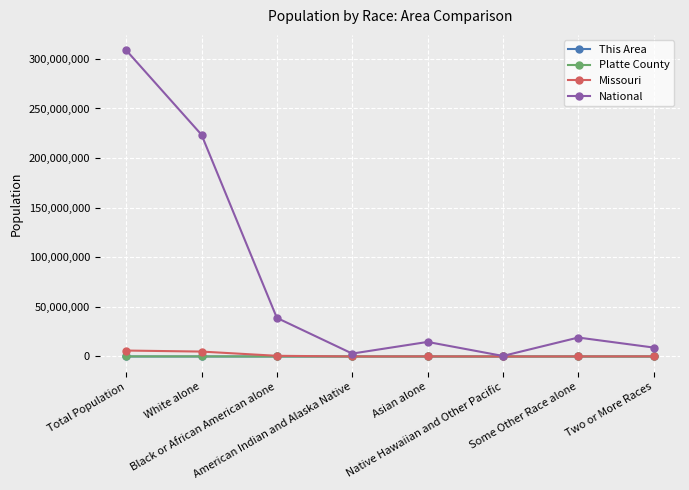

Is it true that National equals 12245217 at Black or African American alone?

False